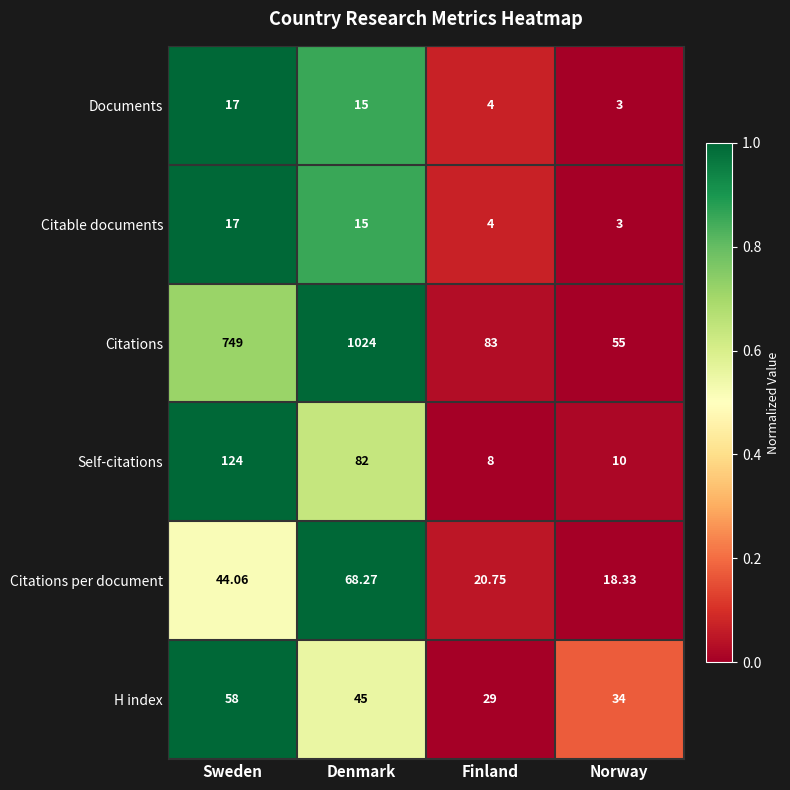

List the labels in order of Citations value, largest first.

Denmark, Sweden, Finland, Norway